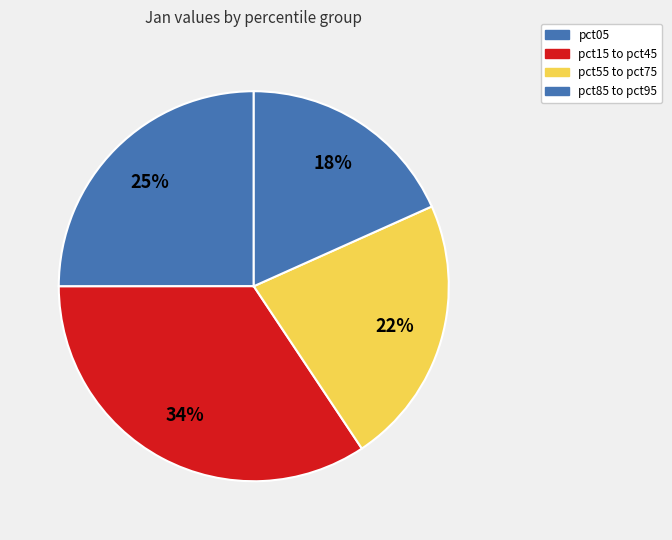

How many segments does this pie chart have?

4